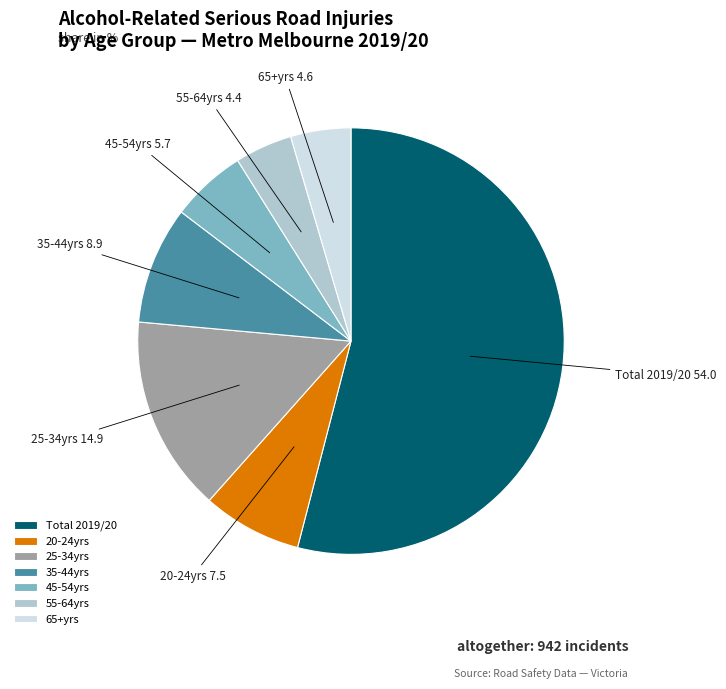

Is the sum of 45-54yrs and Total 2019/20 greater than half?

Yes